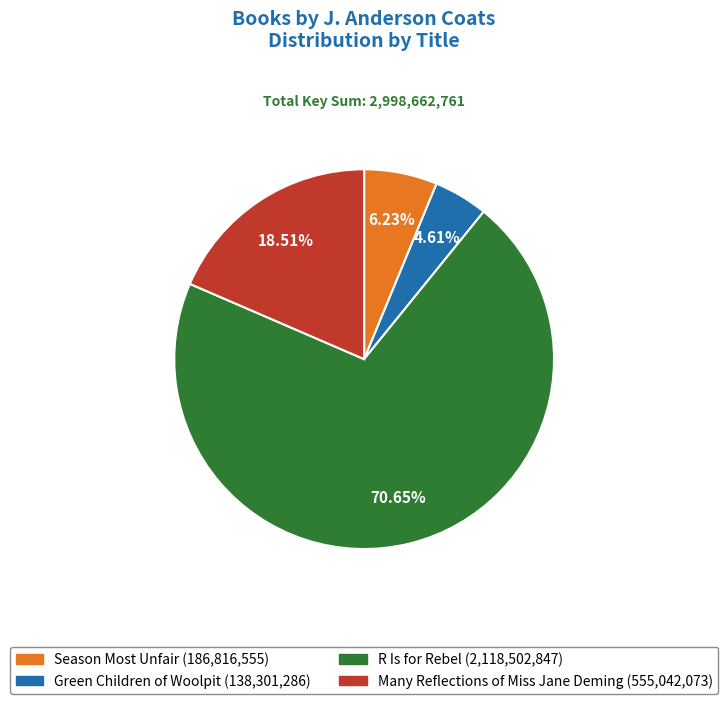

What is the total percentage of Many Reflections of Miss Jane Deming and R Is for Rebel?

89.2%